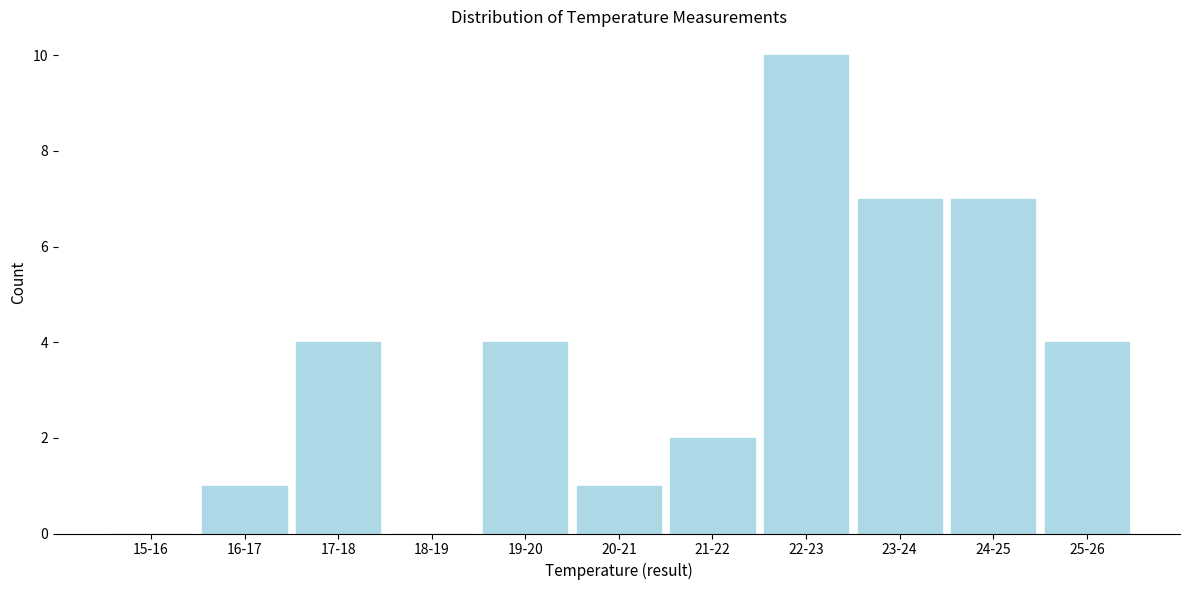

Reading left to right, transcribe all the data shown in this chart.

15-16=0	16-17=1	17-18=4	18-19=0	19-20=4	20-21=1	21-22=2	22-23=10	23-24=7	24-25=7	25-26=4